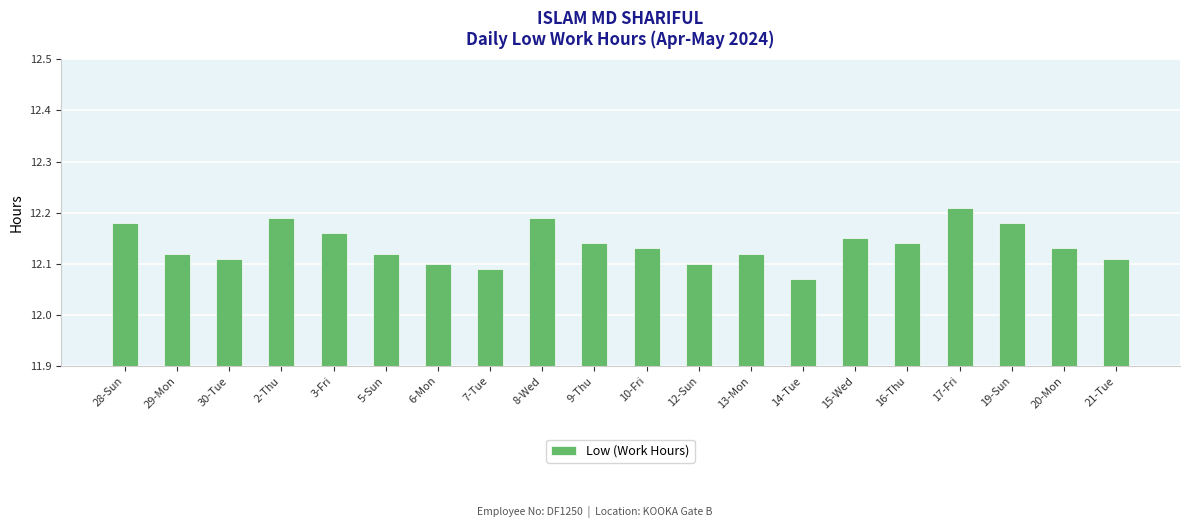

At which label is the value closest to 12?

14-Tue